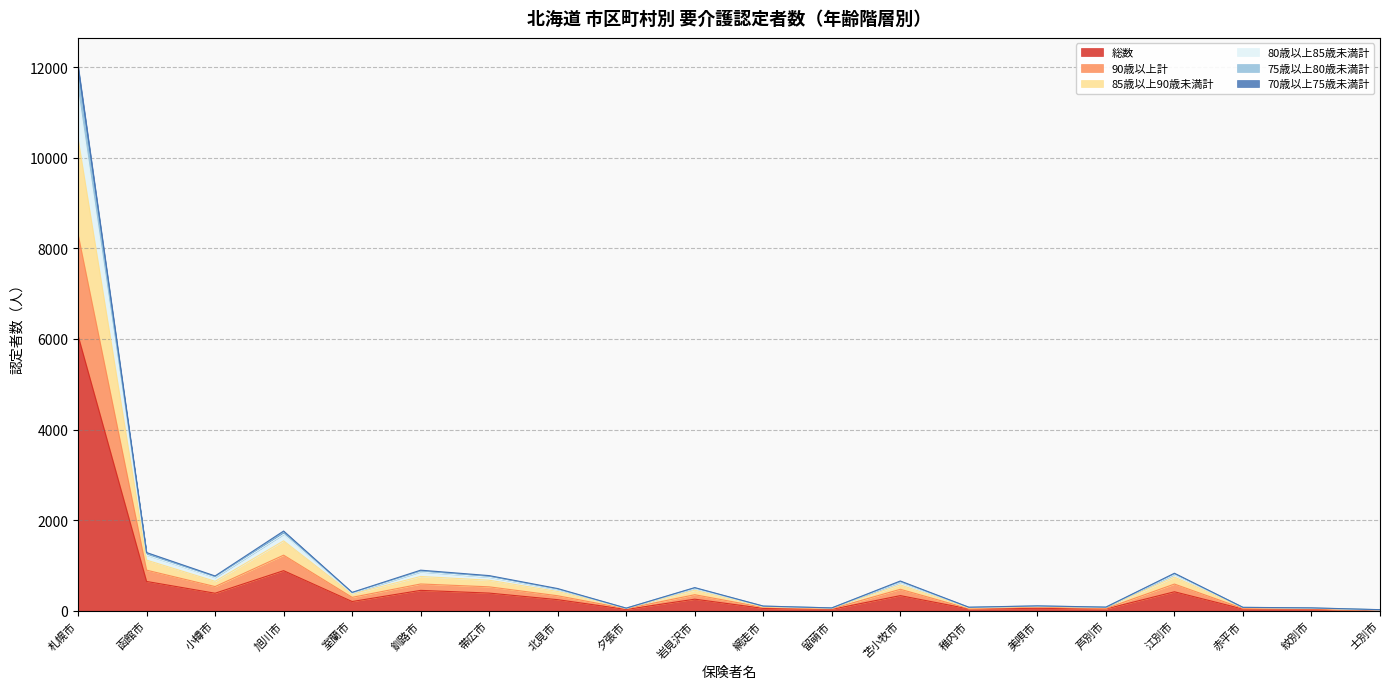

At which category is the sum across all series the highest?

札幌市